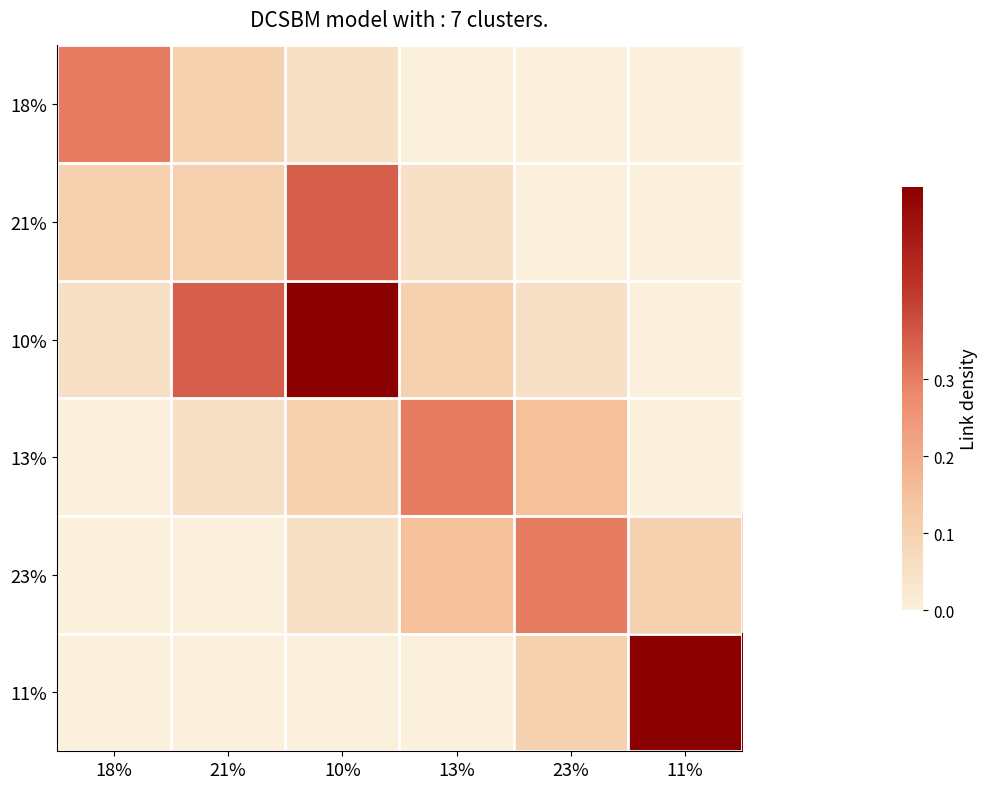

Rank the series by their maximum value, from lowest to highest.

18%, 13%, 23%, 21%, 10%, 11%